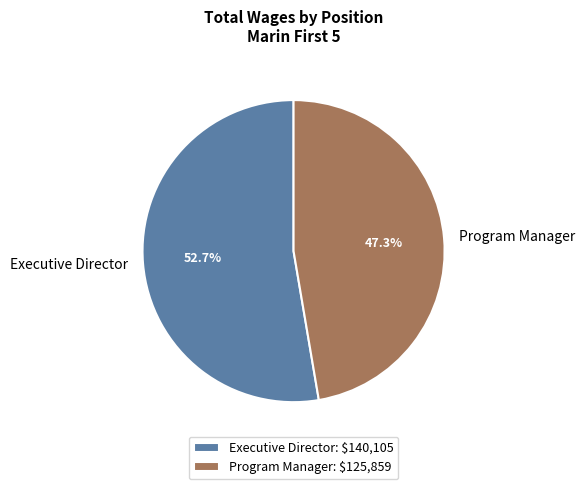

What is the majority slice?

Executive Director